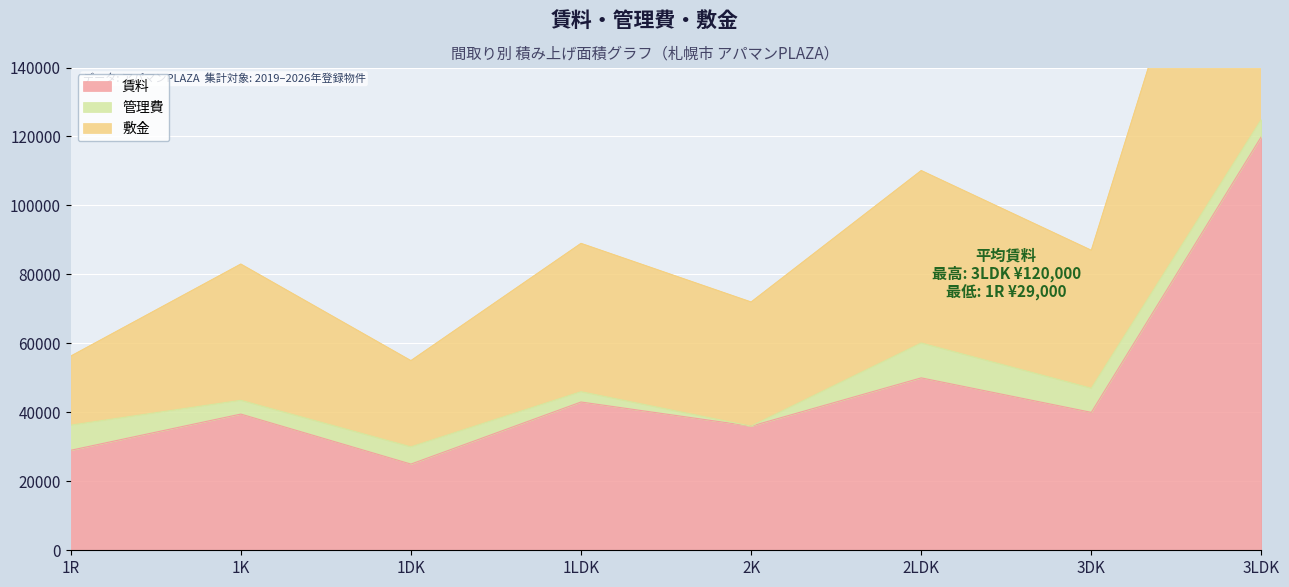

Is the value of 賃料 at 3LDK greater than the value of 敷金 at 1DK?

Yes